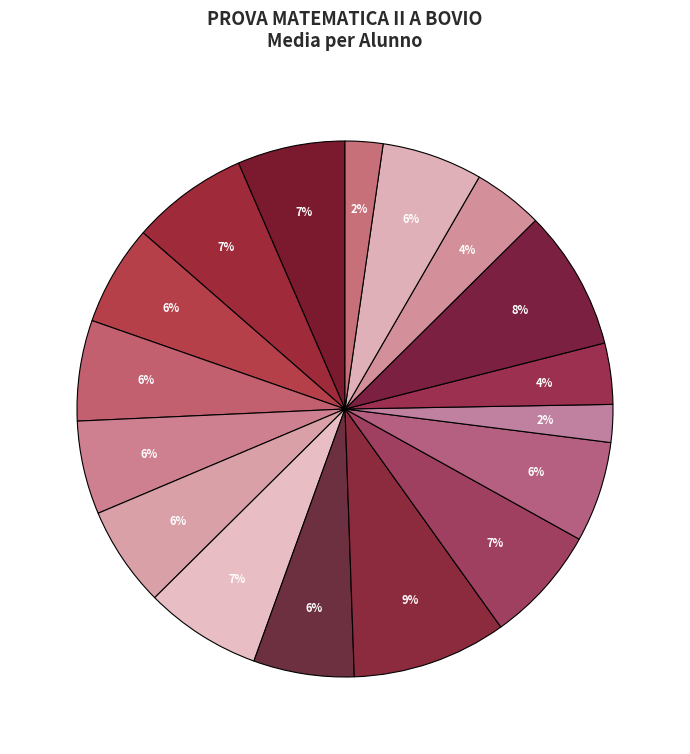

To the nearest percent, what is the difference between the largest and smallest slice percentages?

7%